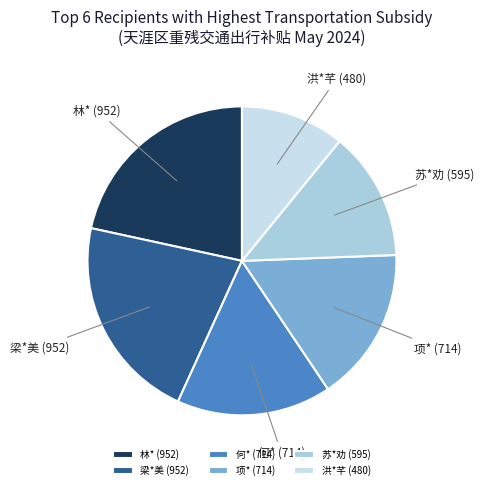

Is the sum of 梁*美 (952) and 林* (952) greater than half?

No